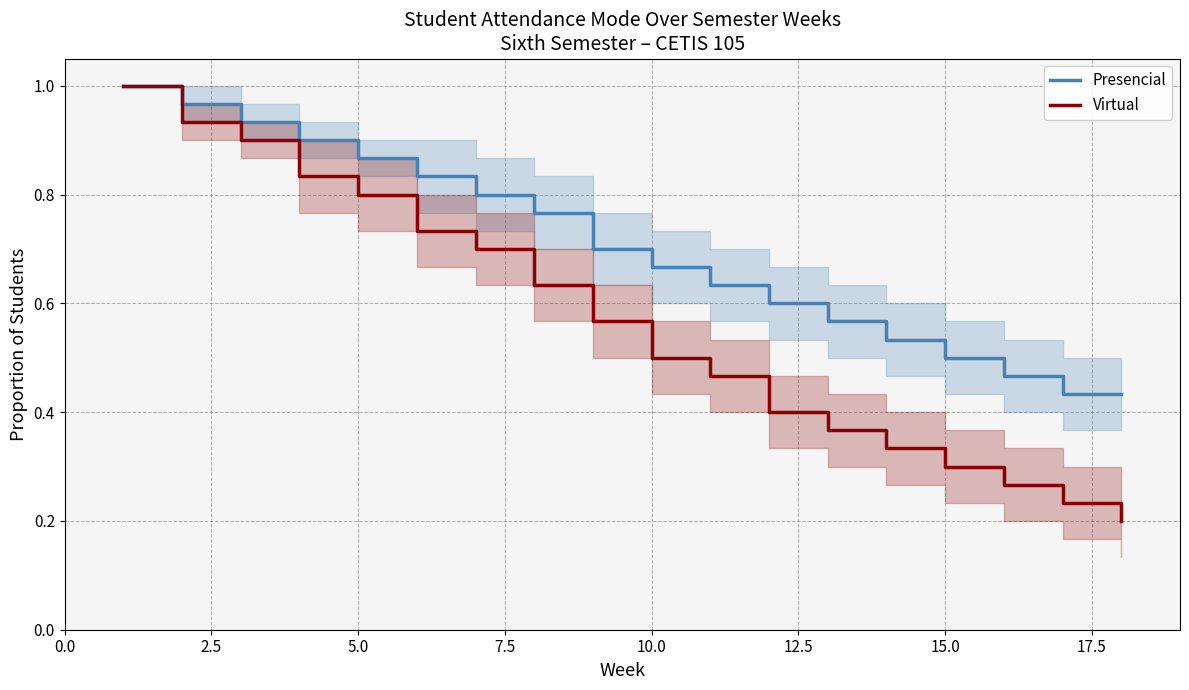

Is the value of Presencial at 10.0 greater than the value of Virtual at 15.0?

Yes